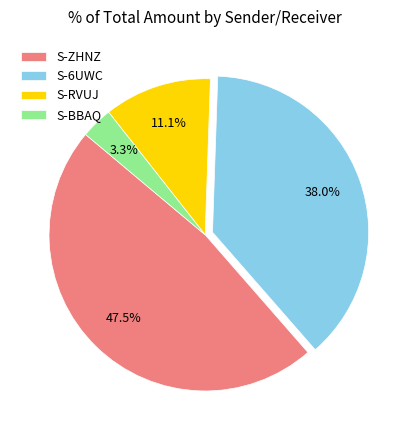

Combined, do S-6UWC and S-BBAQ account for over 50%?

No